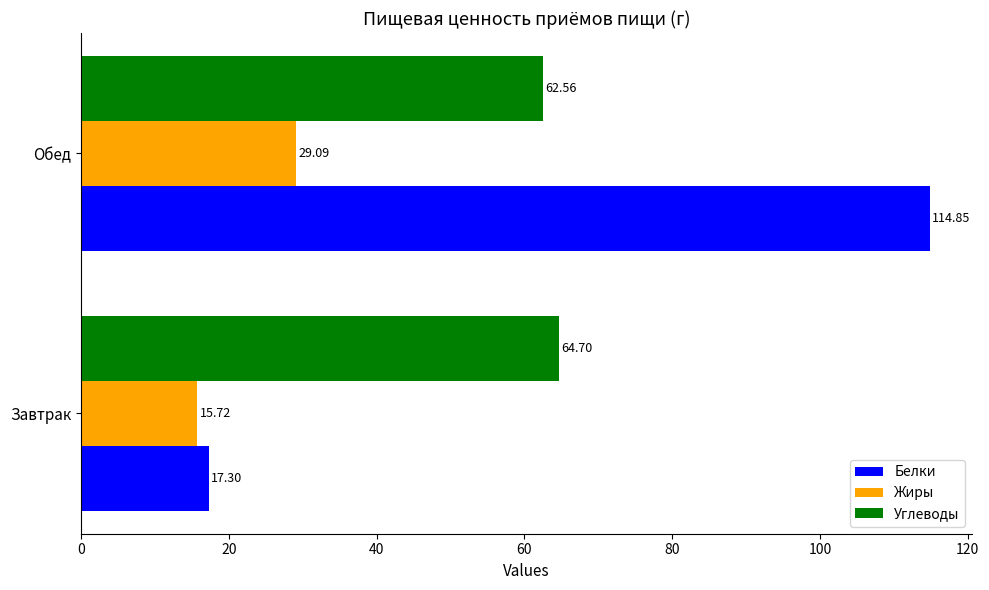

What is the spread (max minus min) of values at Обед?

85.8